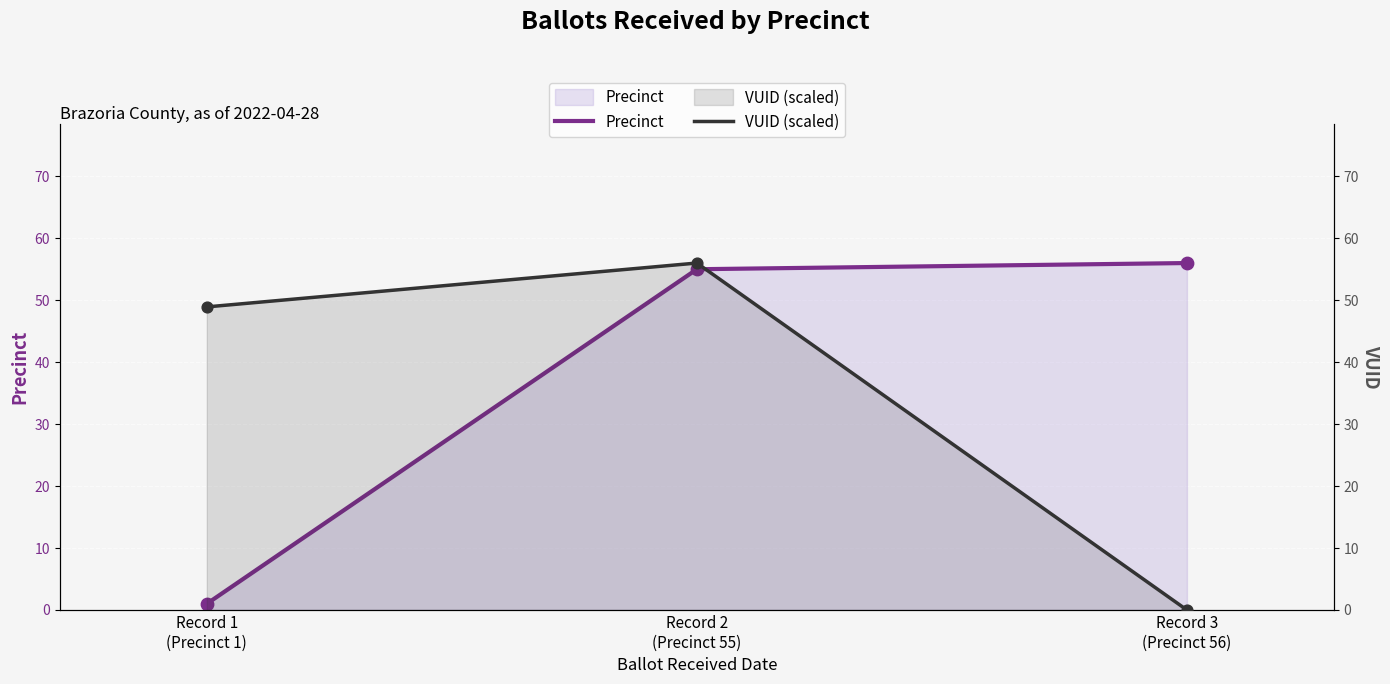

Which series has the largest Y range (max minus min)?

VUID (scaled)